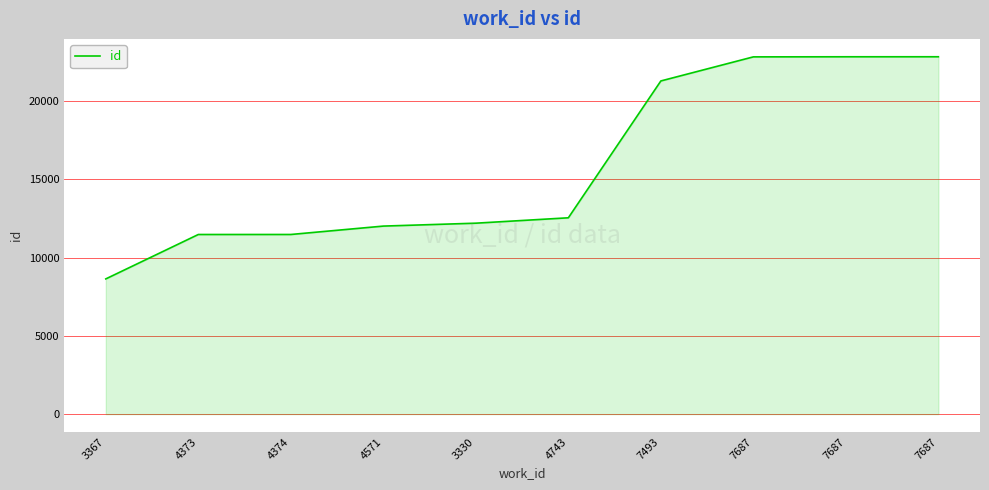

Reading left to right, what are all the values shown in this chart?

3367=8642	4373=11479	4374=11480	4571=12016	3330=12202	4743=12546	7493=21290	7687=22829	7687=22835	7687=22836